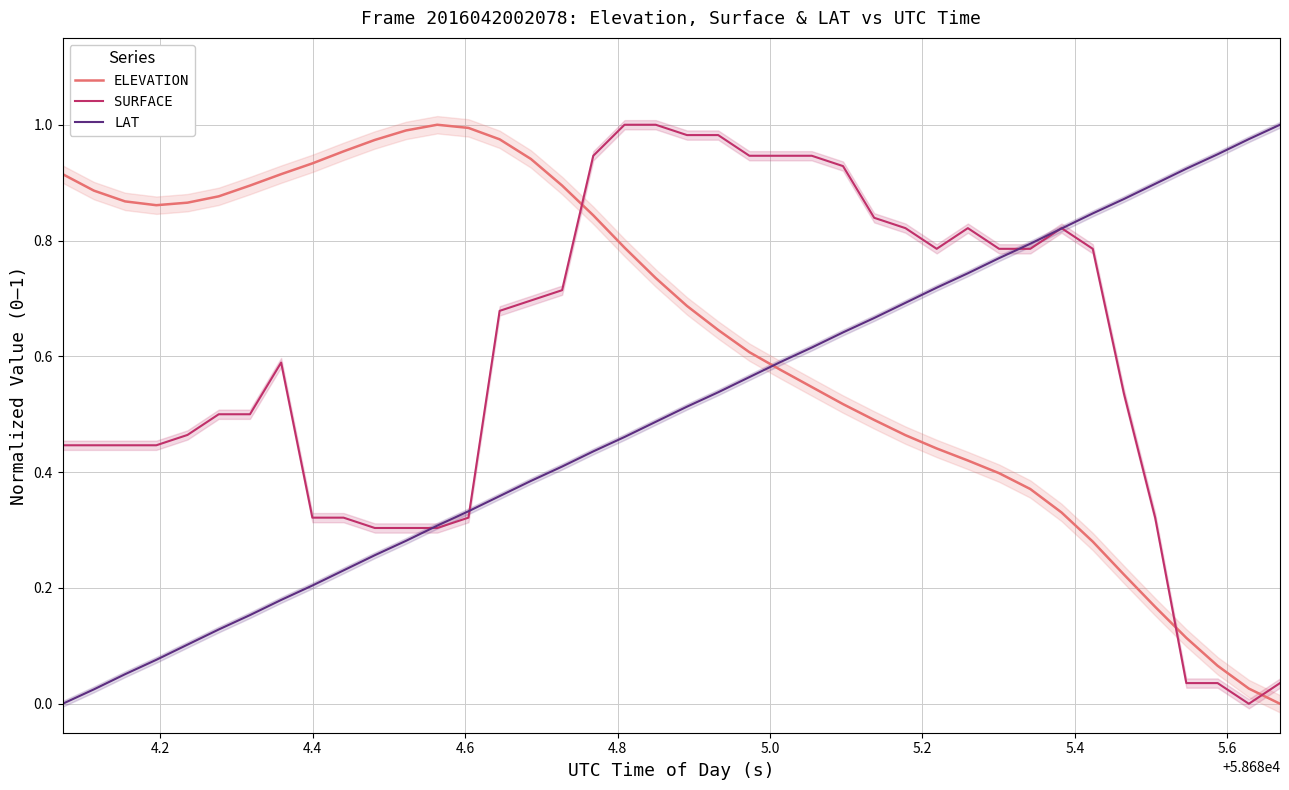

What are all the series names shown in the legend?

ELEVATION, SURFACE, LAT